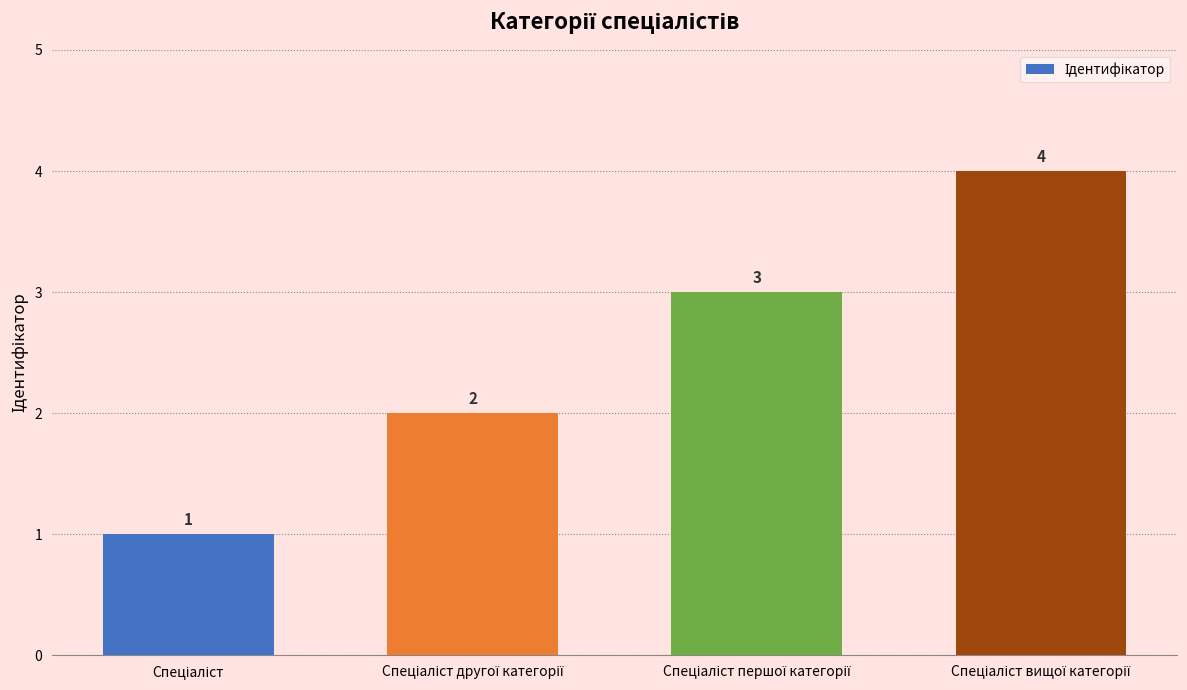

How many distinct data groups are displayed?

1